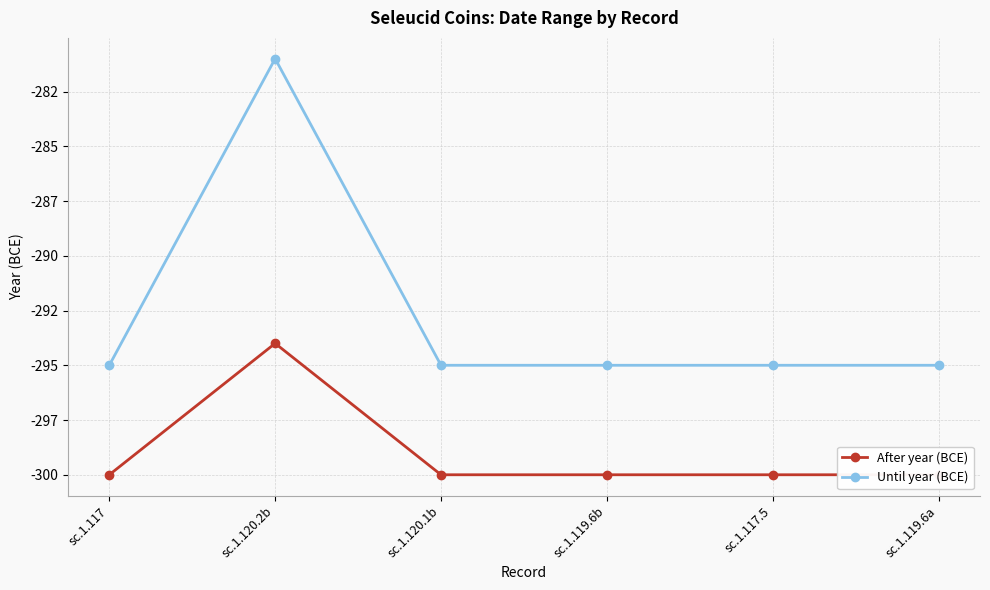

Is this an area chart (filled region under the line)?

No